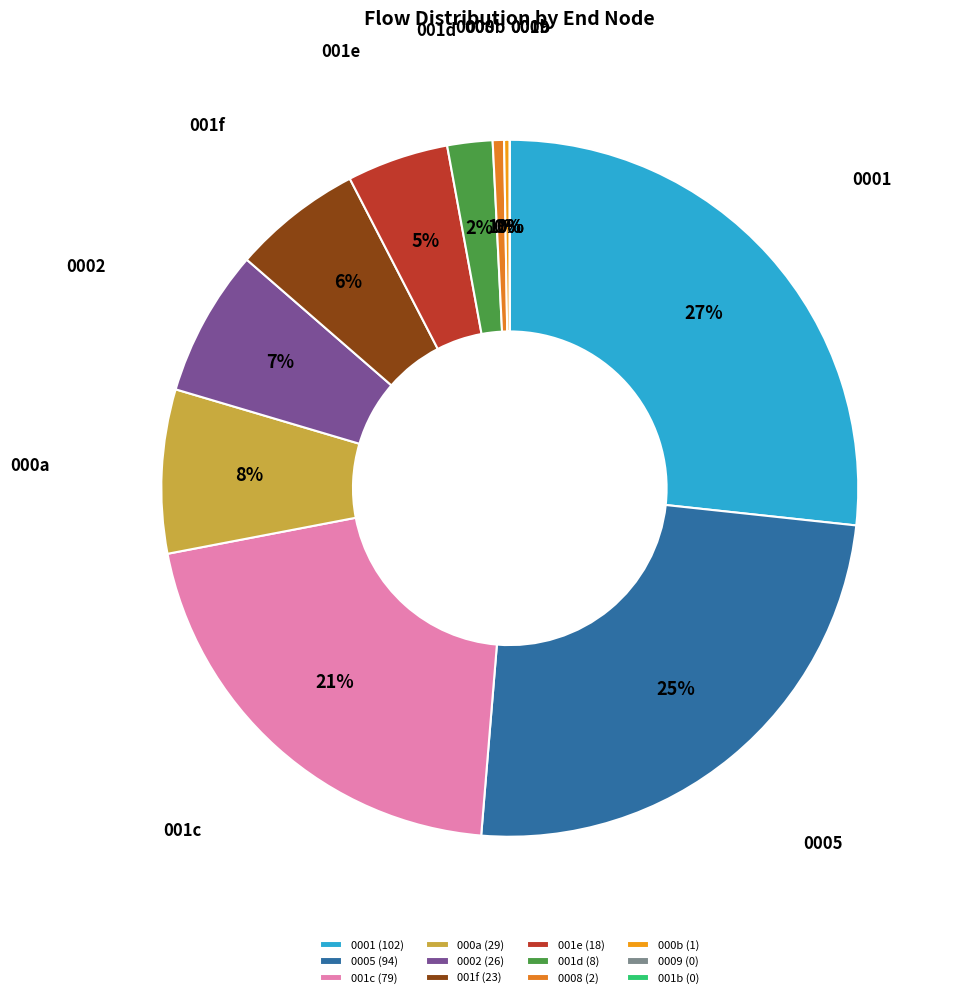

Is the sum of 5 and 22 greater than half?

No